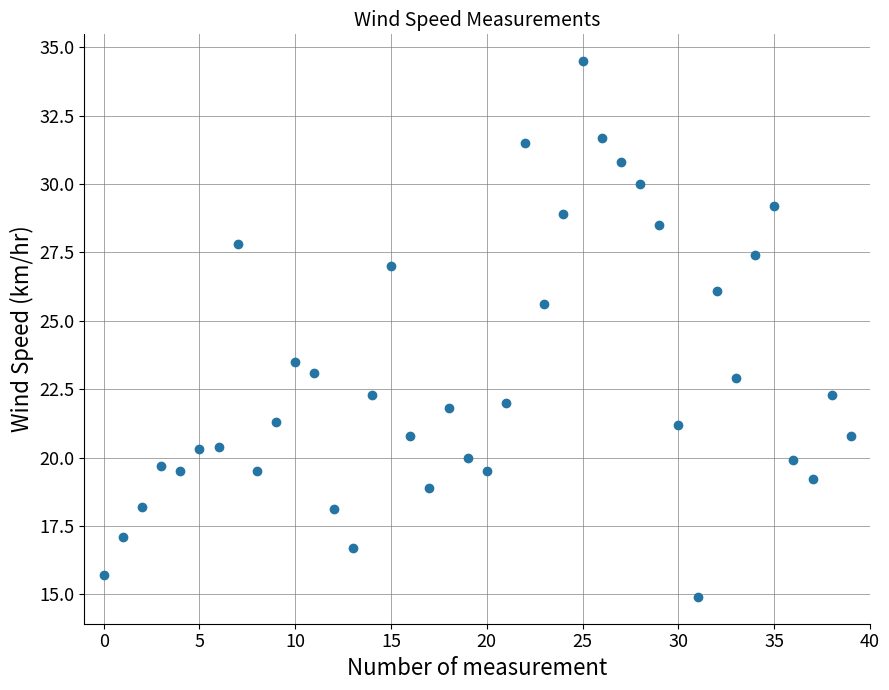

What is the range of Y values (max minus min)?

19.6